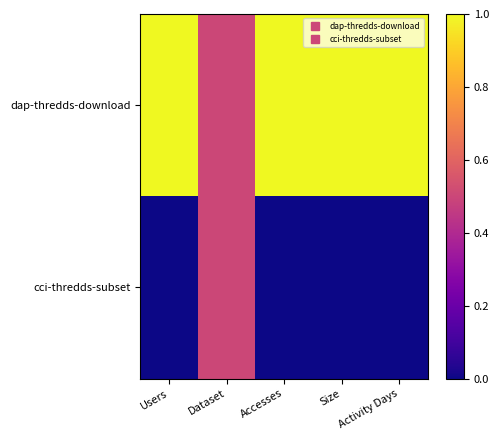

Between Accesses and Activity Days, which is larger?

Accesses